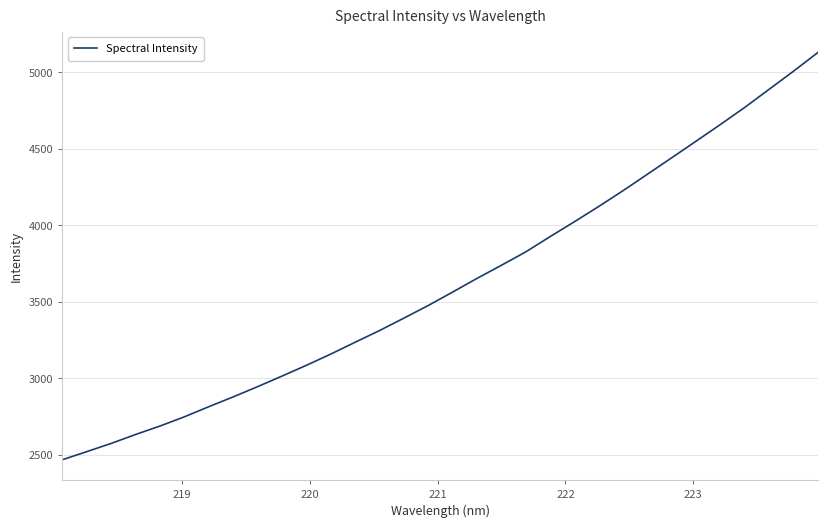

Is this an area chart (filled region under the line)?

No